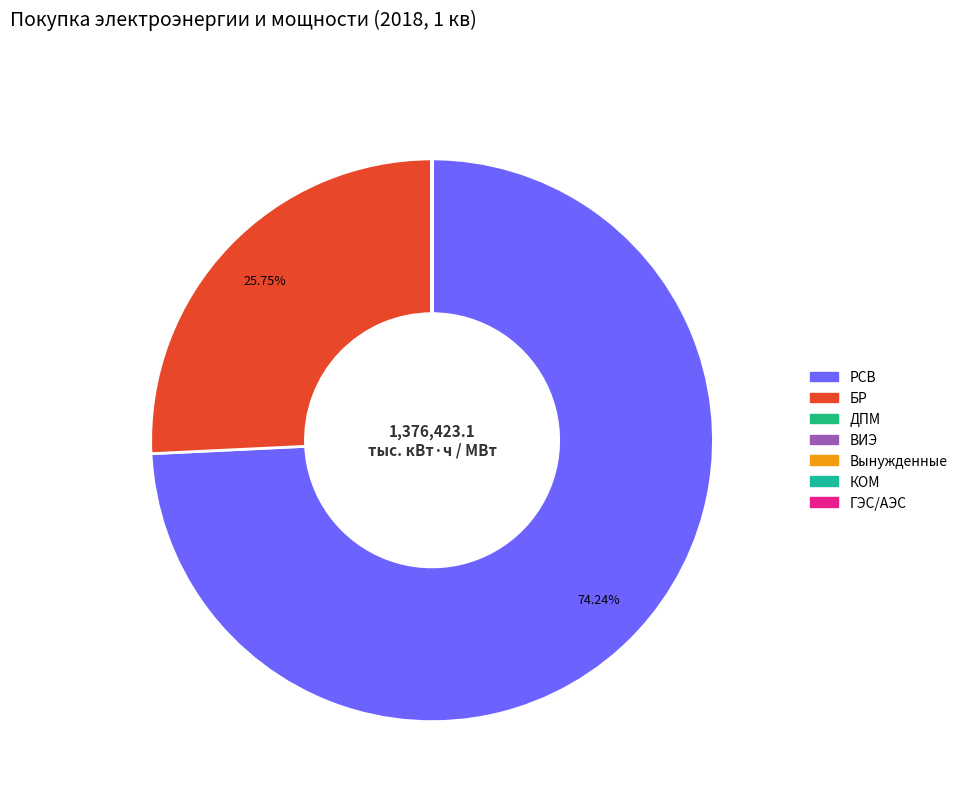

What is the largest slice in the pie chart?

РСВ